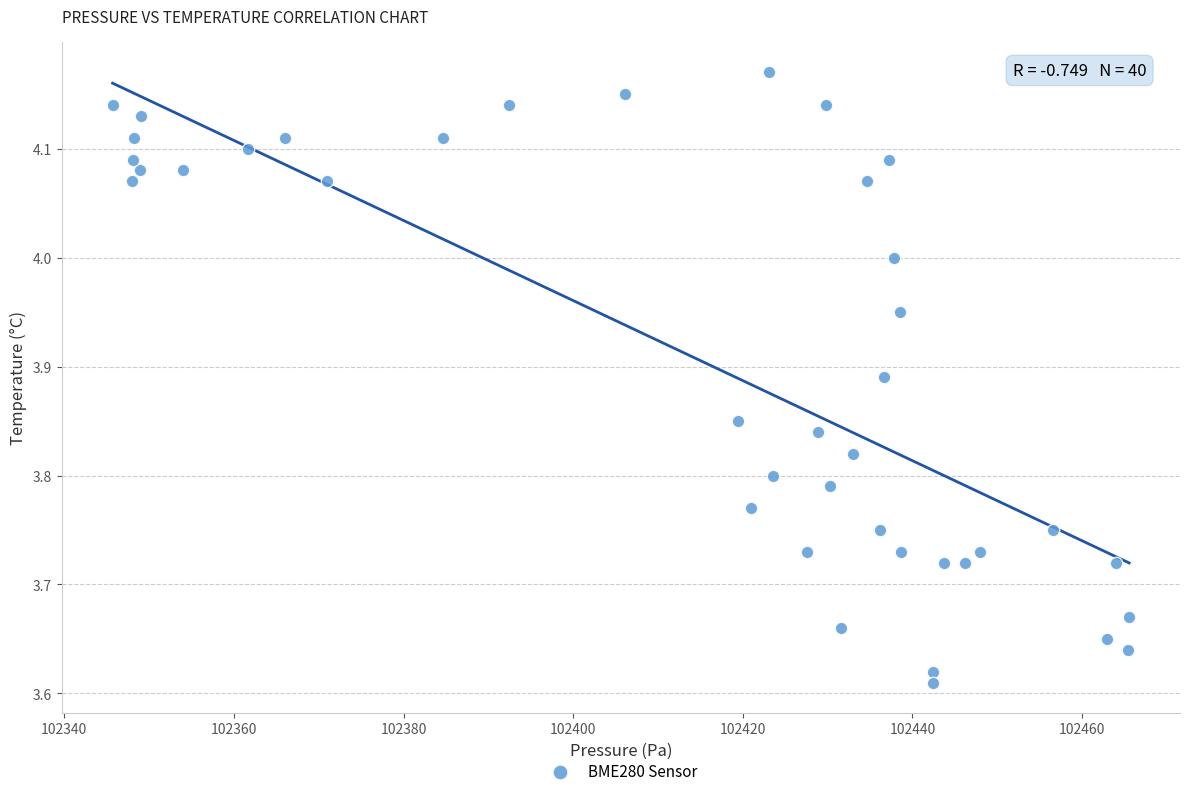

What is the range of X values (max minus min)?

119.9